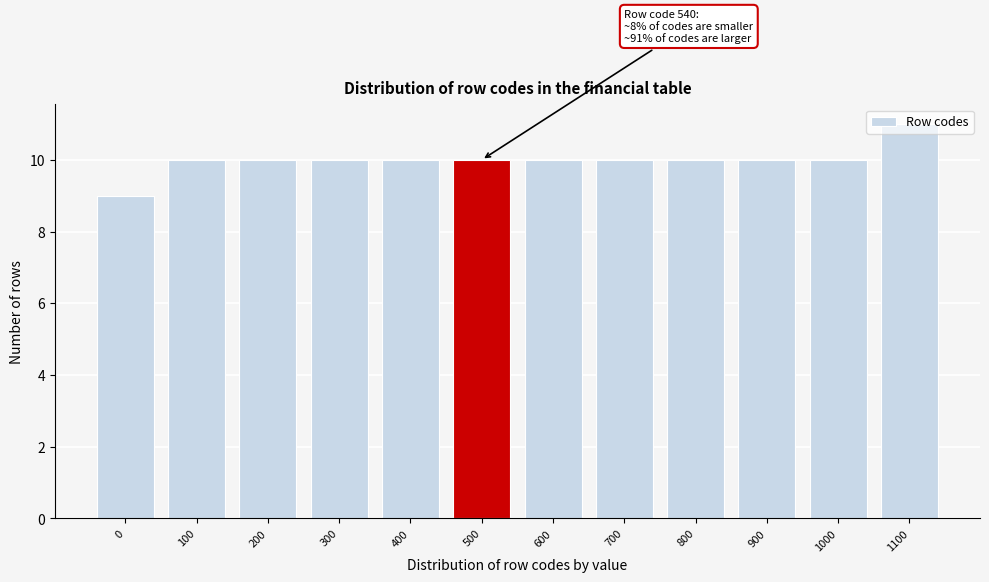

What is the sum of the values at 900 and 100?

20